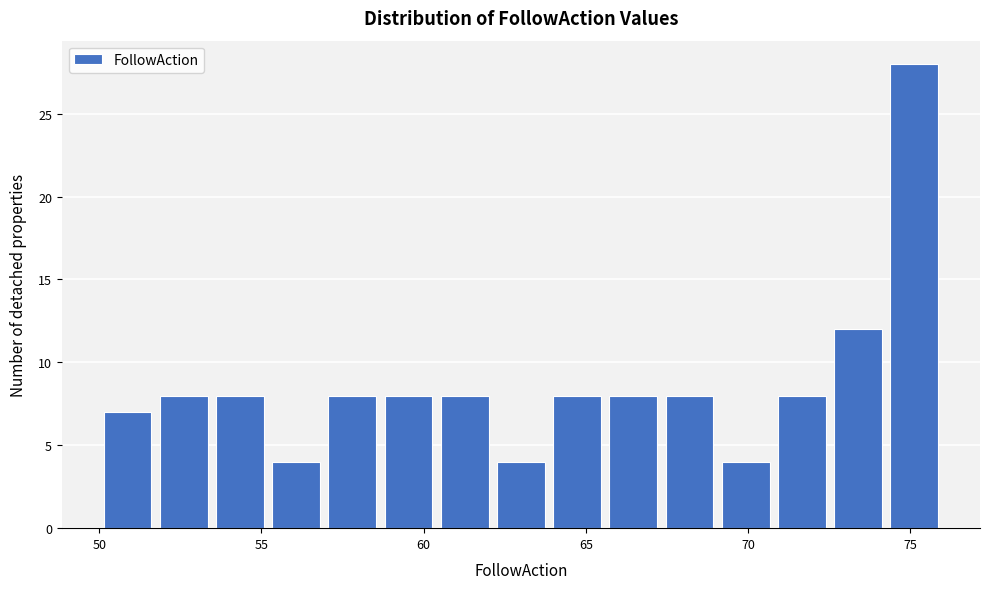

Read against the x-axis, roughly where is the centre of the tallest bar?

75.0